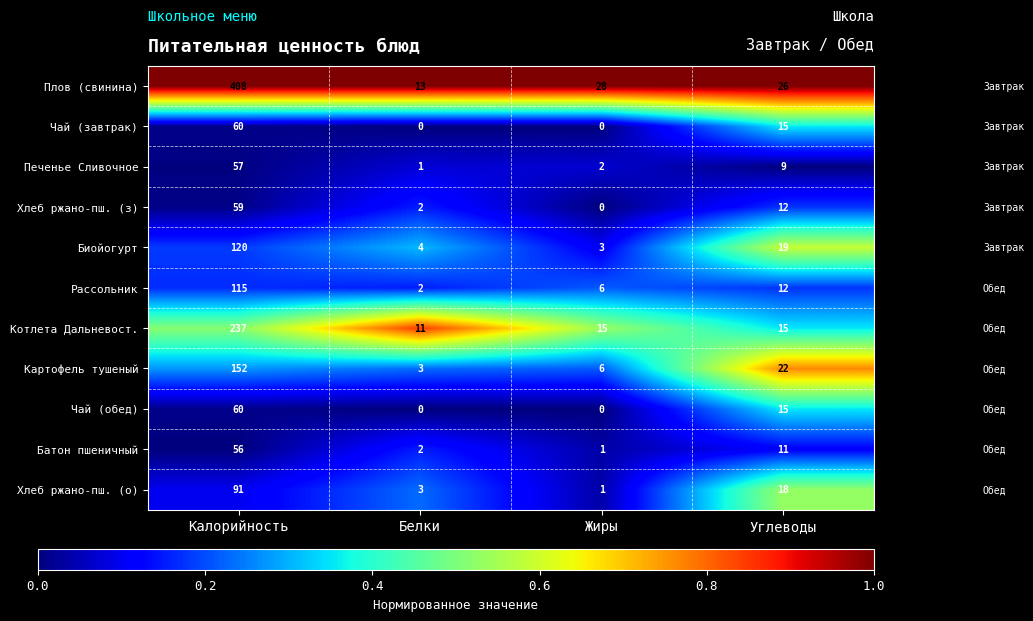

At which label does Рассольник reach its minimum?

Белки